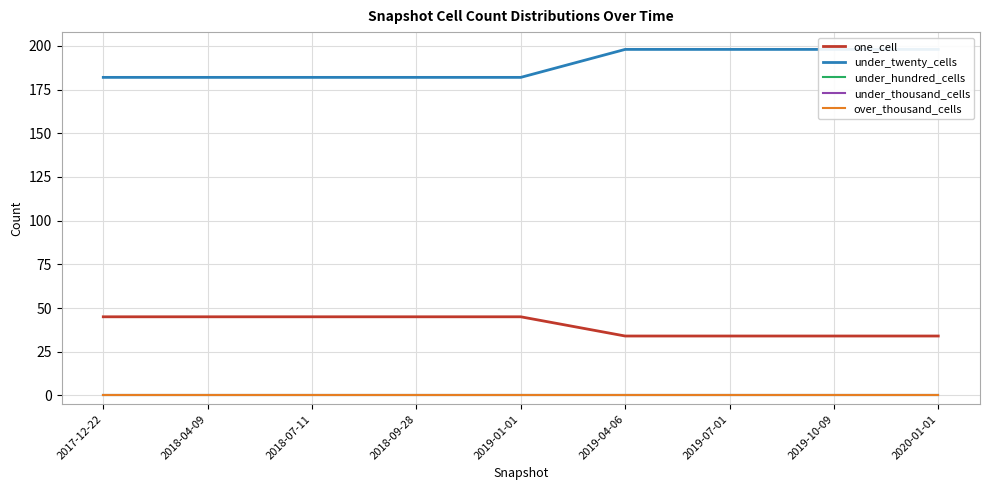

At 2020-01-01, list the series in order from smallest to largest.

under_hundred_cells, under_thousand_cells, over_thousand_cells, one_cell, under_twenty_cells